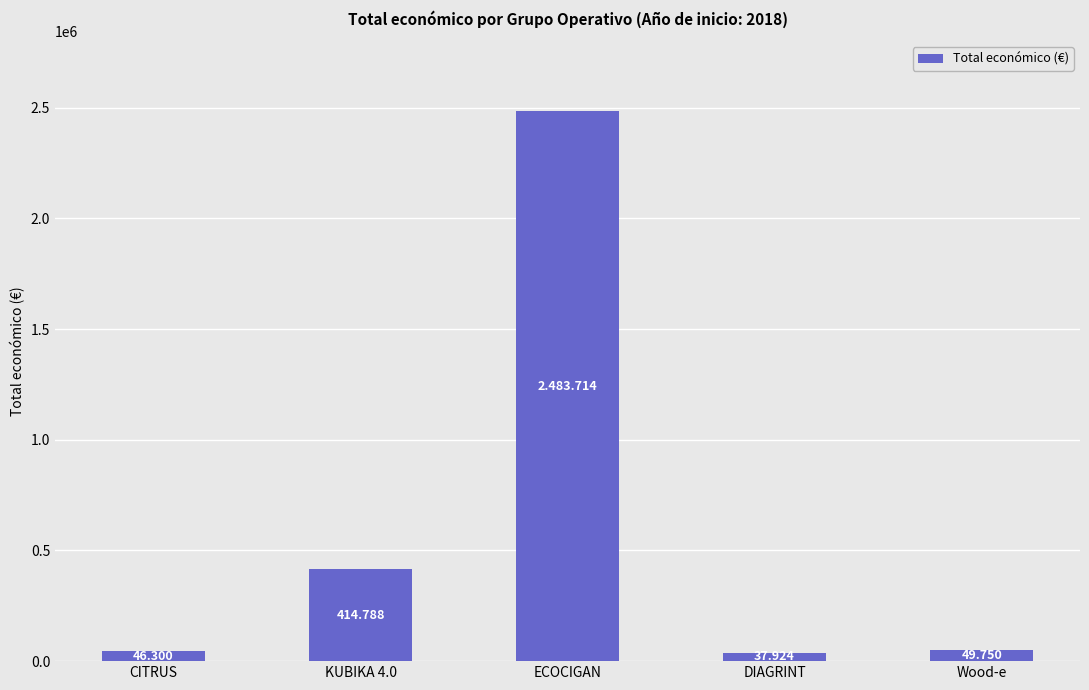

Does the chart contain any negative values?

No